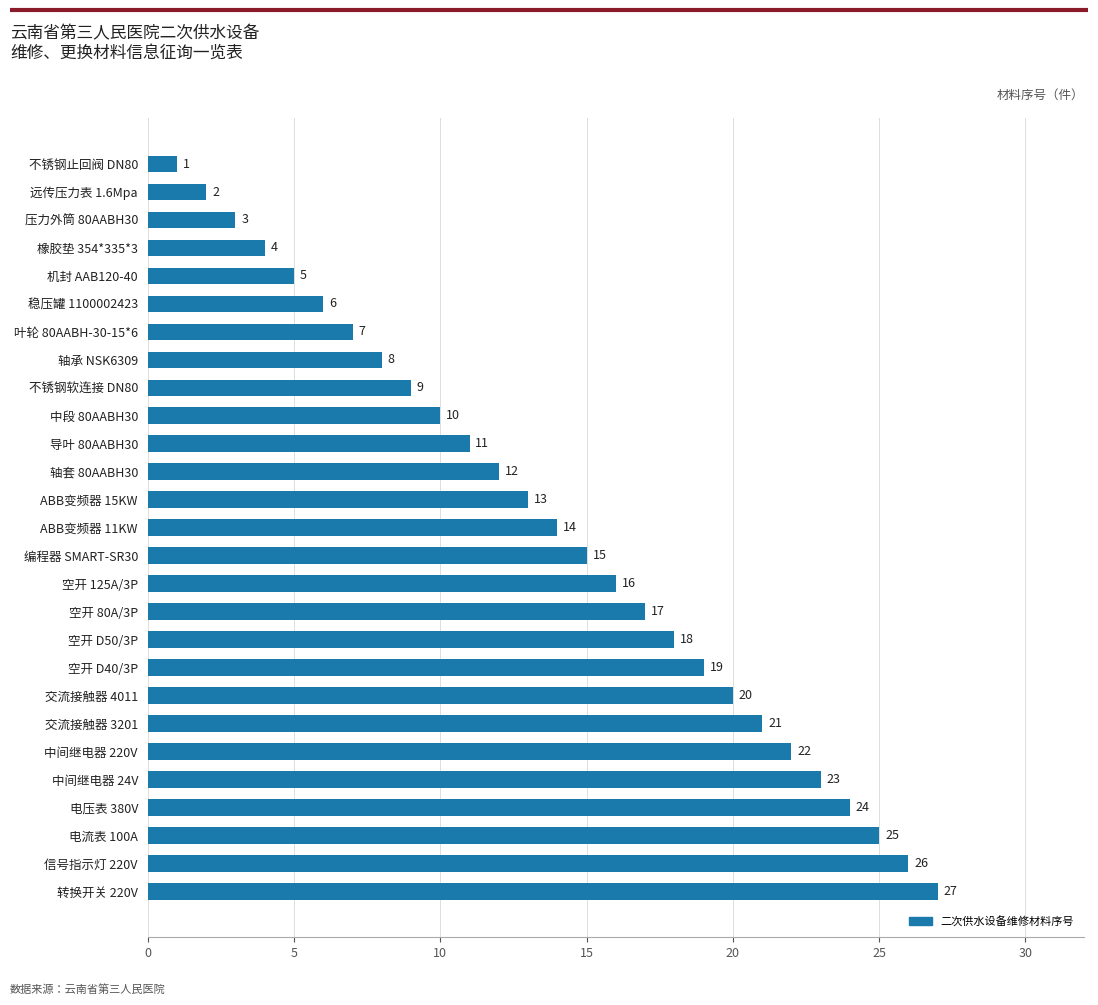

What is the sum of all values?

378